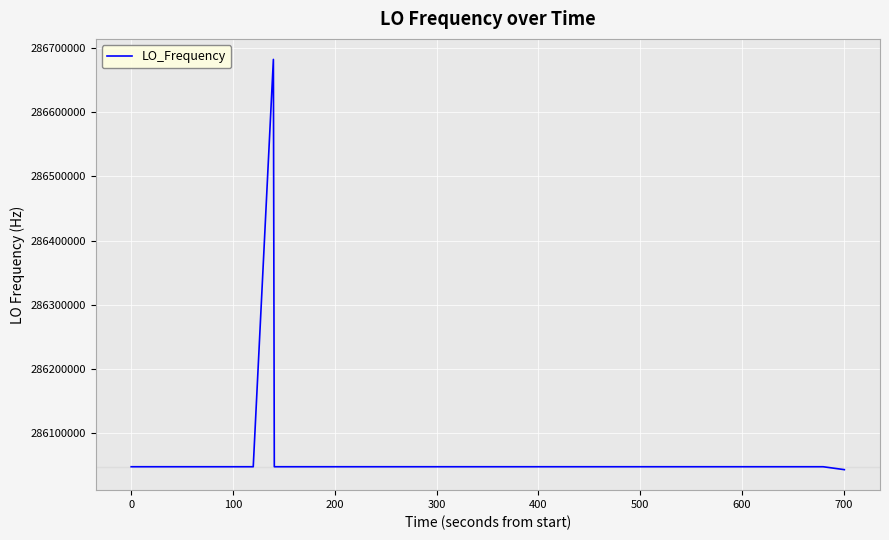

What is the minimum value shown in the chart?

286042468.2